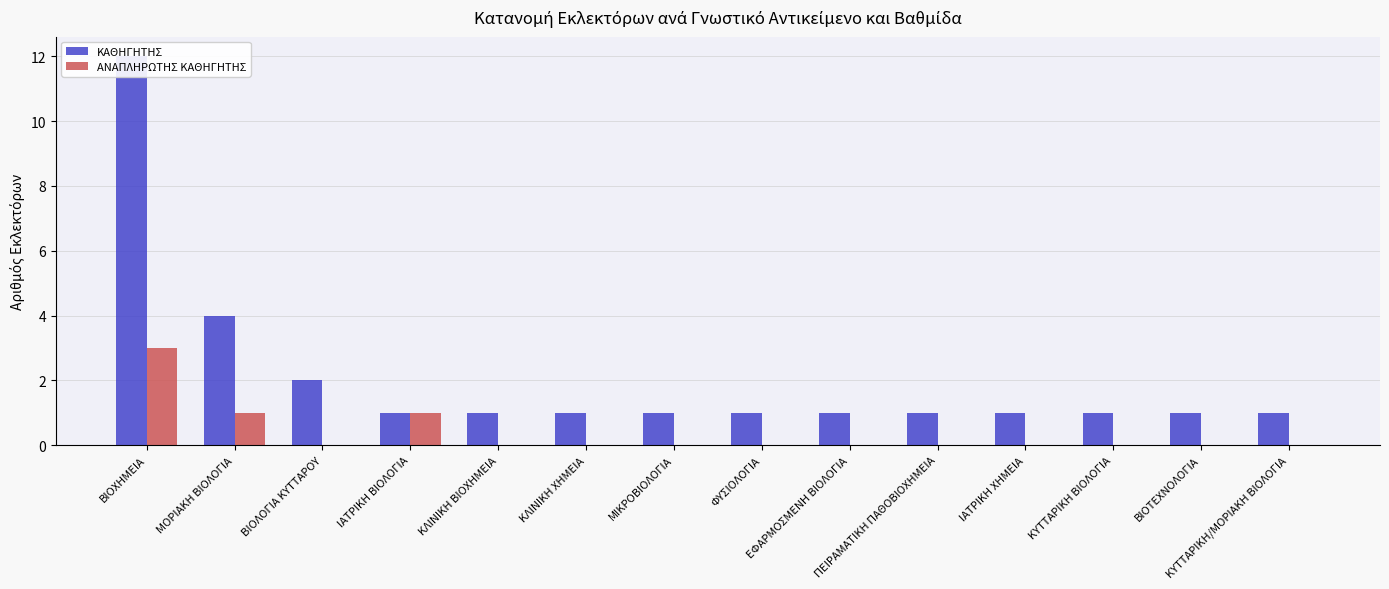

What is the label of the 14th bar from the right?

ΒΙΟΧΗΜΕΙΑ